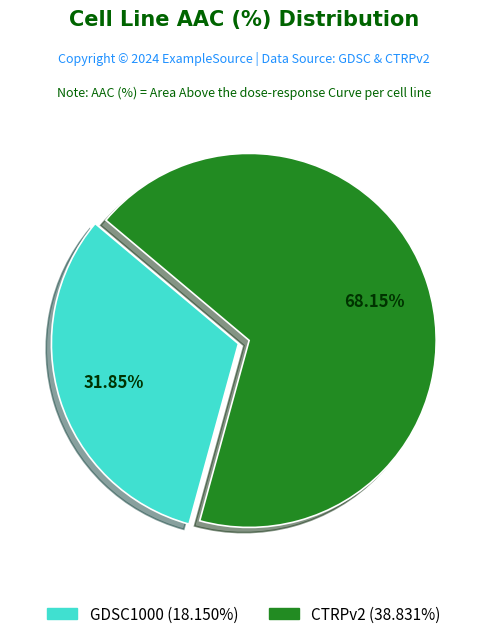

How many slices are in this pie chart?

2